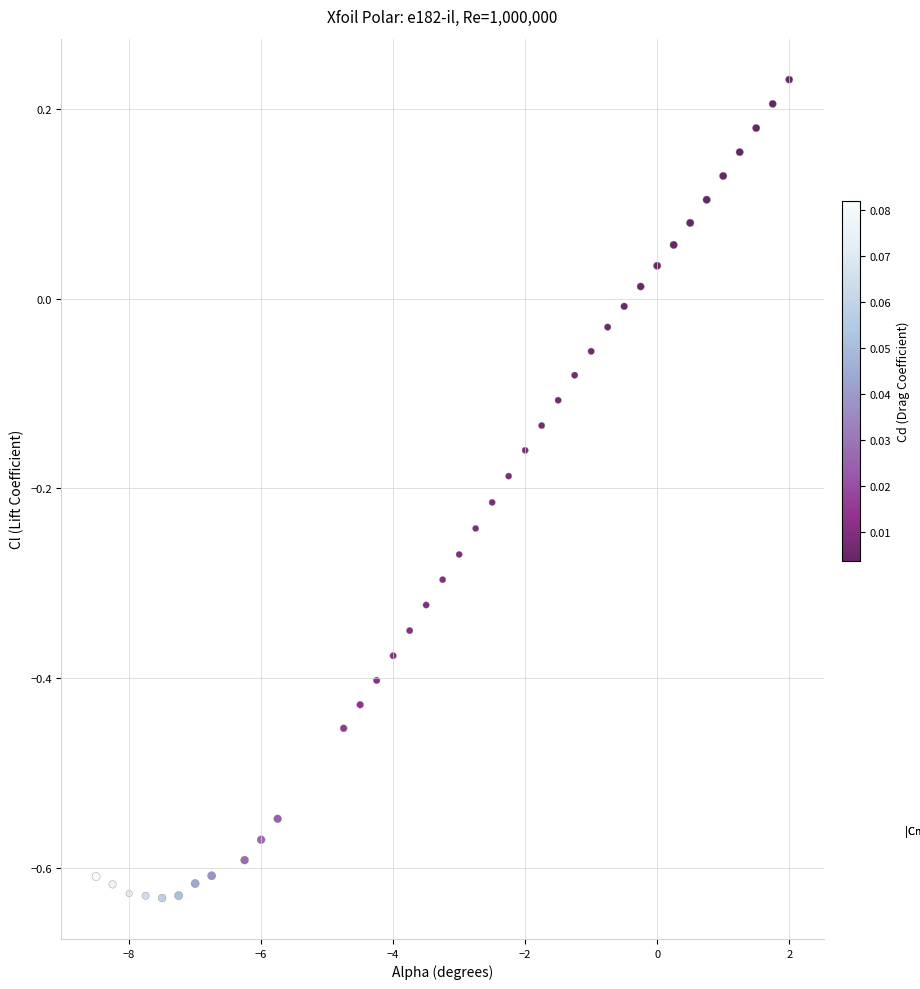

What is the range of X values (max minus min)?

10.5